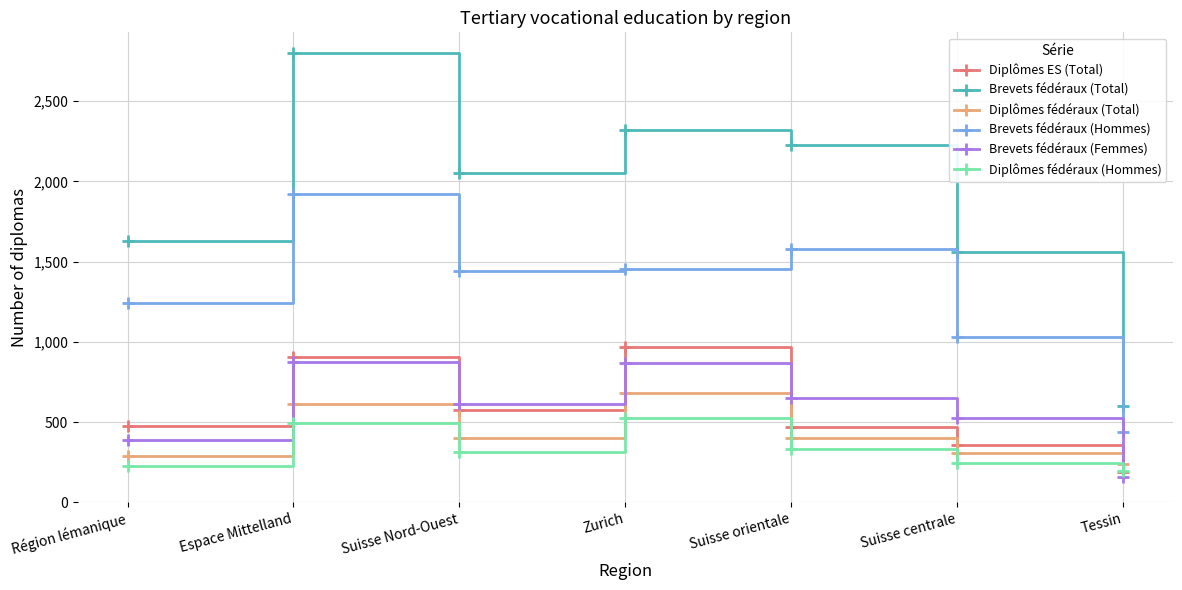

The Diplômes fédéraux (Total) series shows 307 at Suisse centrale. True or false?

True